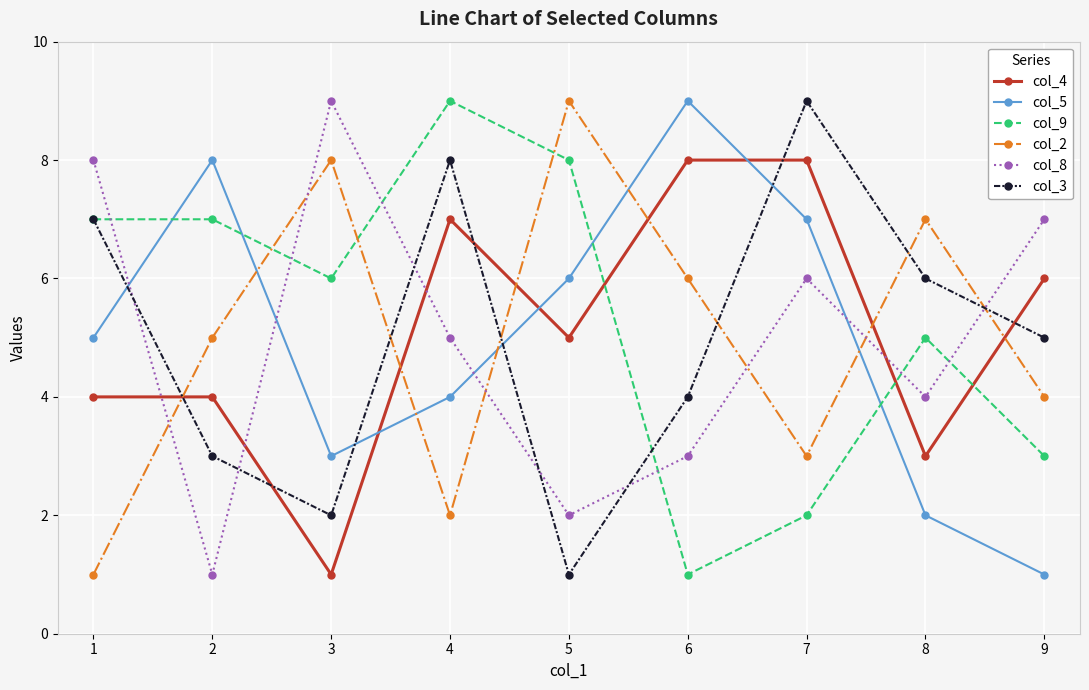

What is the total value across all series at 1?

32